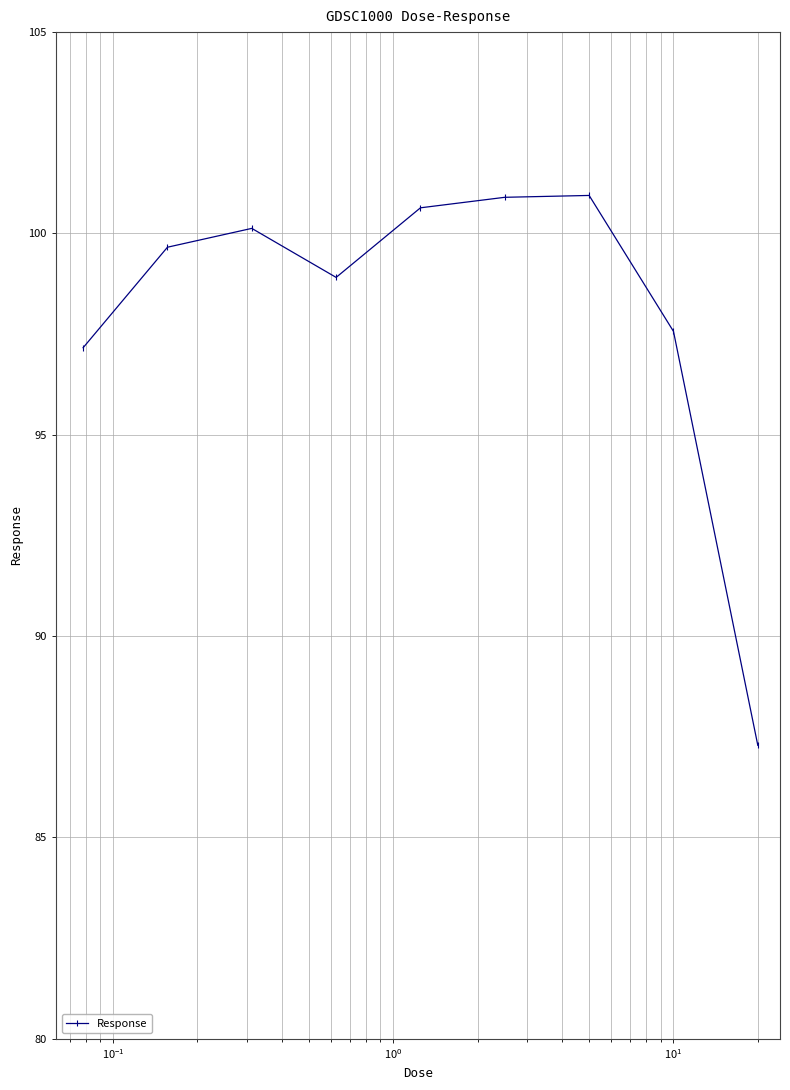

What is the difference between the maximum and minimum values?

13.7